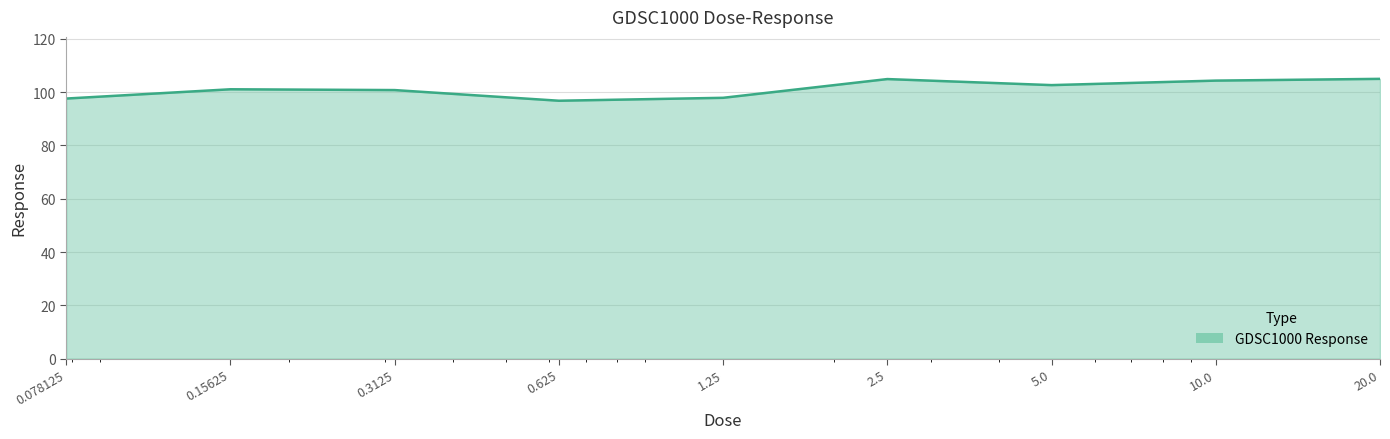

What is the greatest value displayed?

105.0